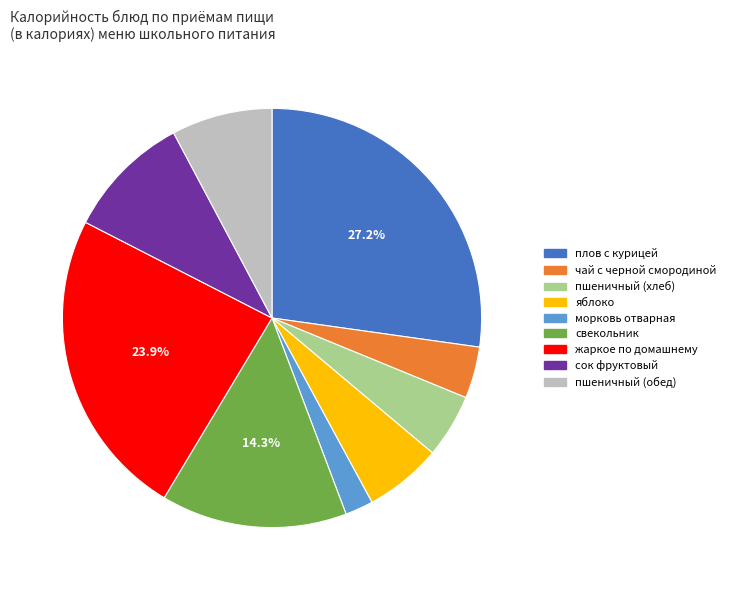

Does свекольник represent more than half of the total?

No